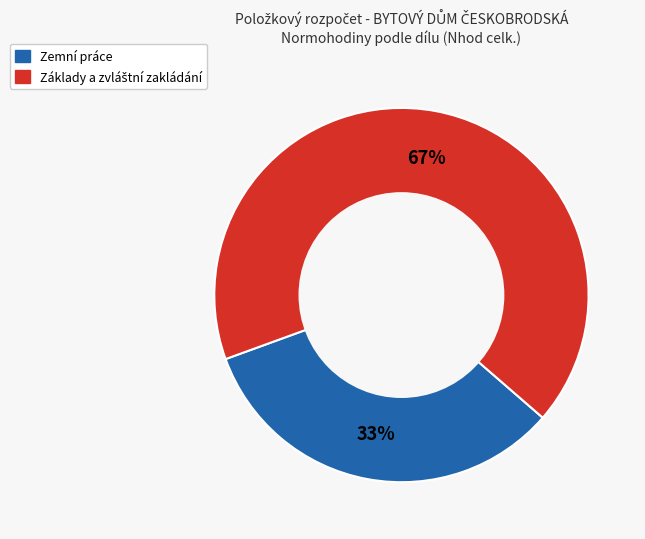

To the nearest percent, what is the difference between the largest and smallest slice percentages?

34%